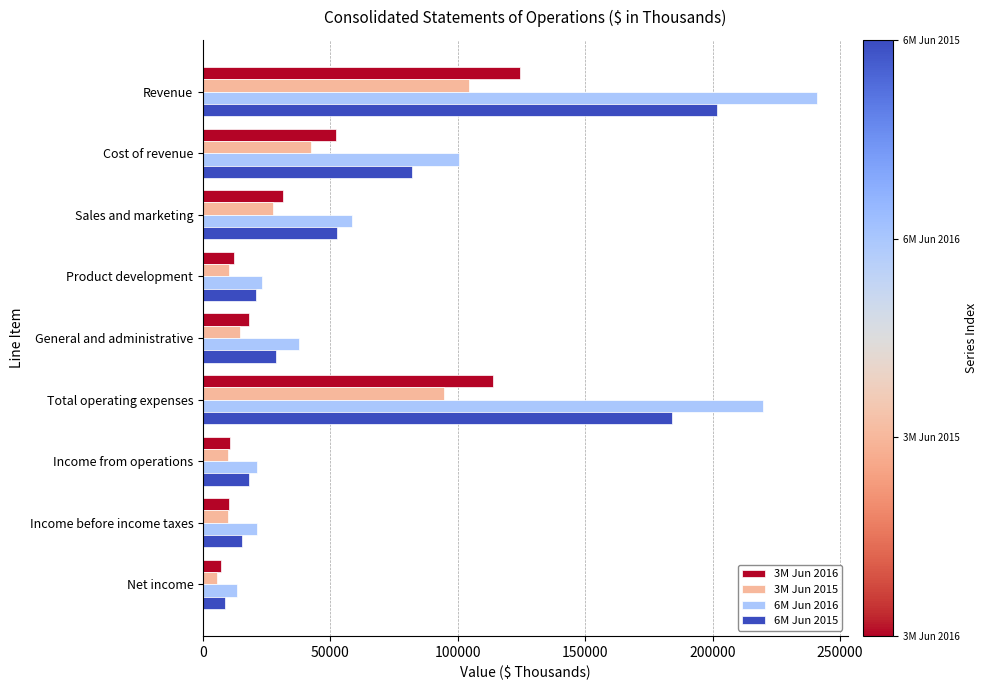

How many data points does each series have?

9